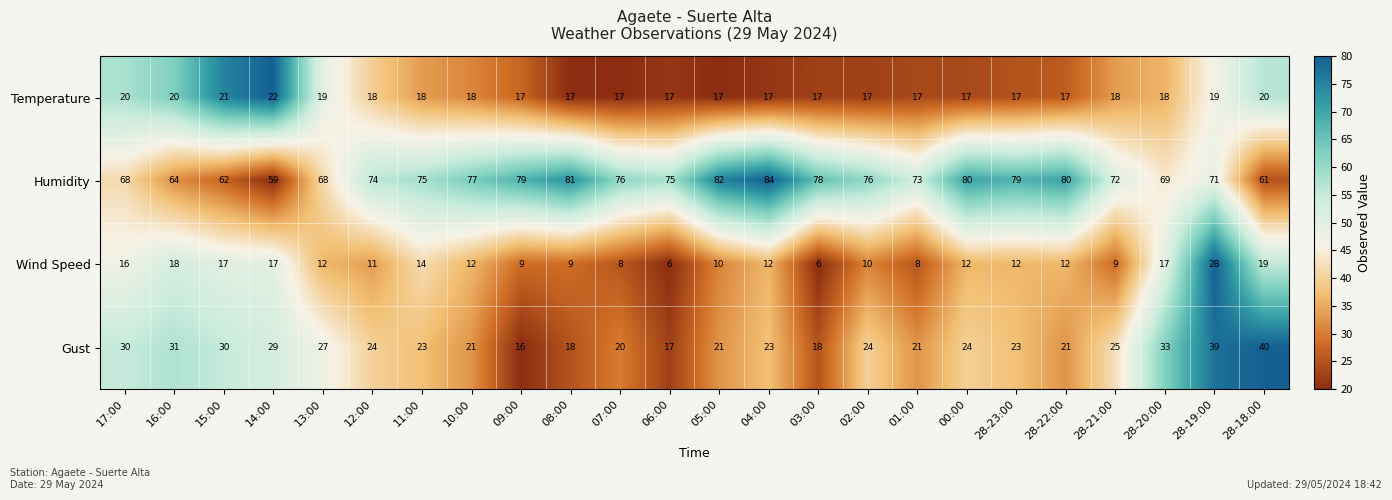

At which category does the chart reach its peak across all series?

04:00